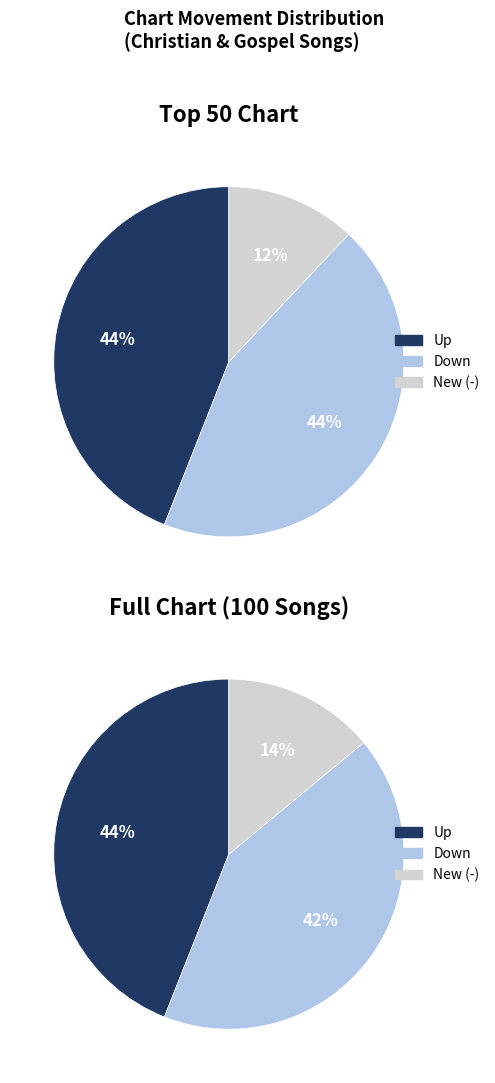

What is the largest slice in the pie chart?

up